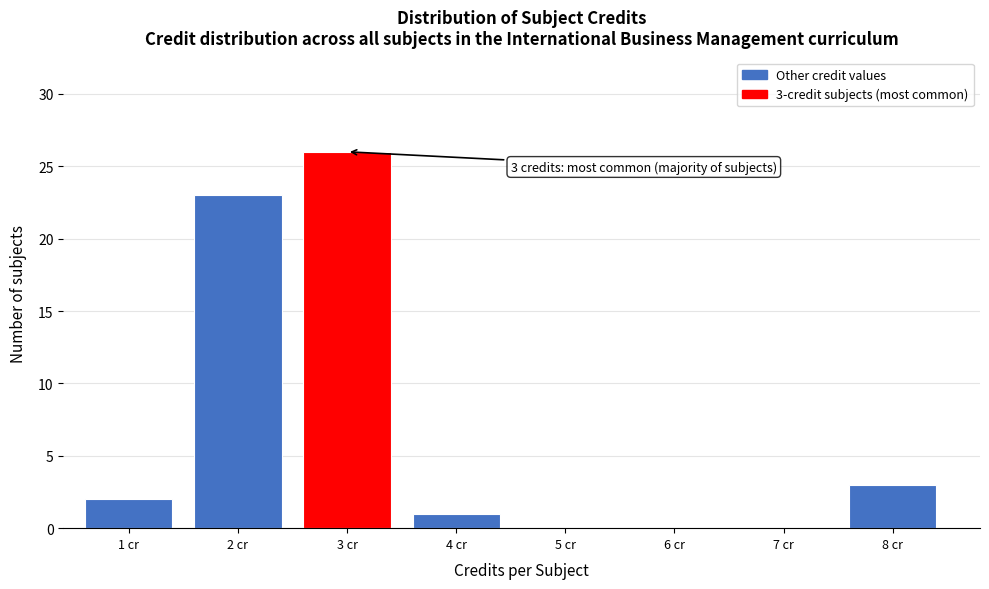

Reading left to right, transcribe all the data shown in this chart.

1 cr=2	2 cr=23	3 cr=26	4 cr=1	5 cr=0	6 cr=0	7 cr=0	8 cr=3